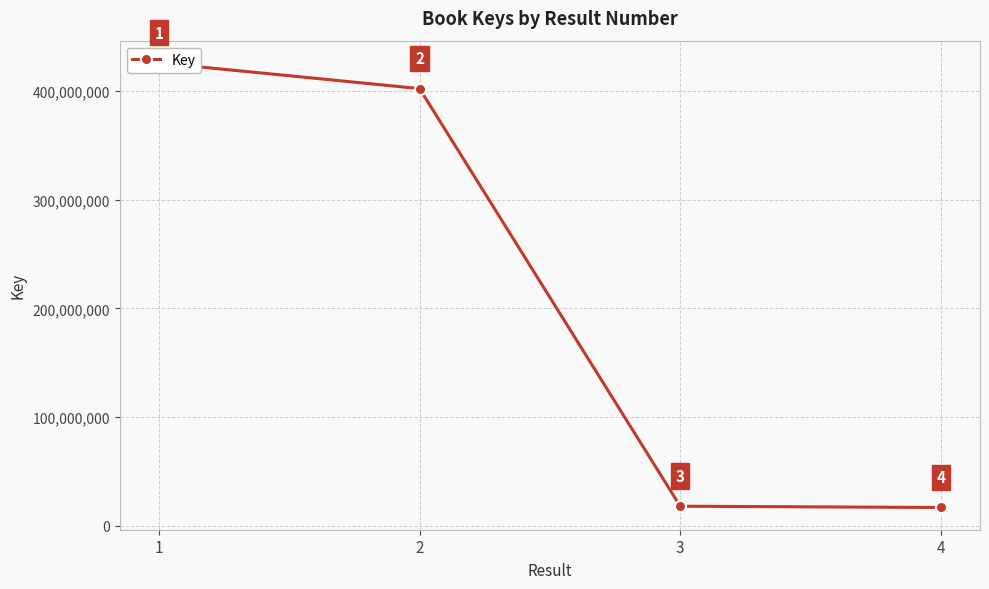

What is the greatest value displayed?

425815998